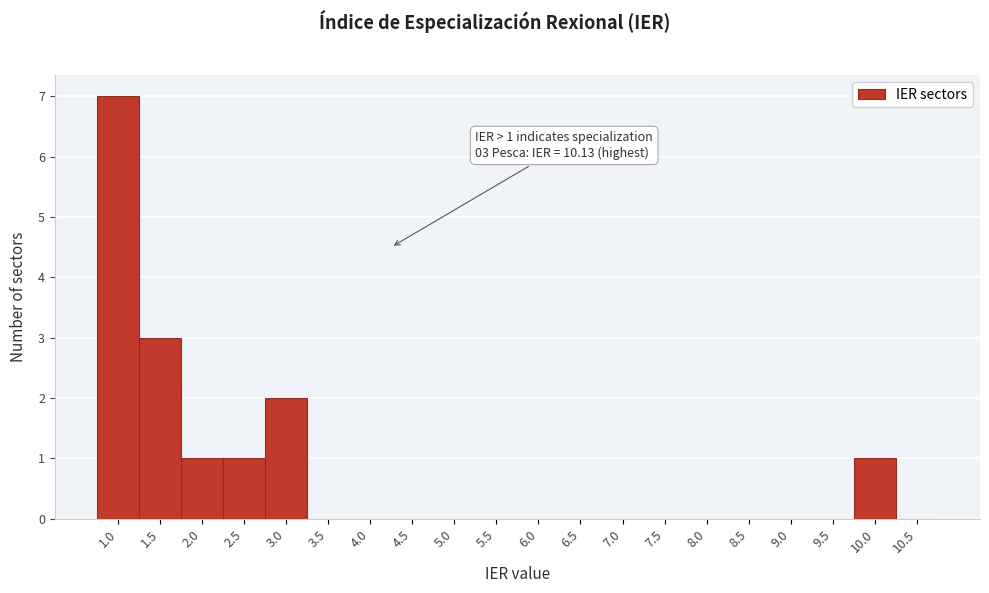

Reading right to left, transcribe all the data shown in this chart.

10.5=0	10.0=1	9.5=0	9.0=0	8.5=0	8.0=0	7.5=0	7.0=0	6.5=0	6.0=0	5.5=0	5.0=0	4.5=0	4.0=0	3.5=0	3.0=2	2.5=1	2.0=1	1.5=3	1.0=7